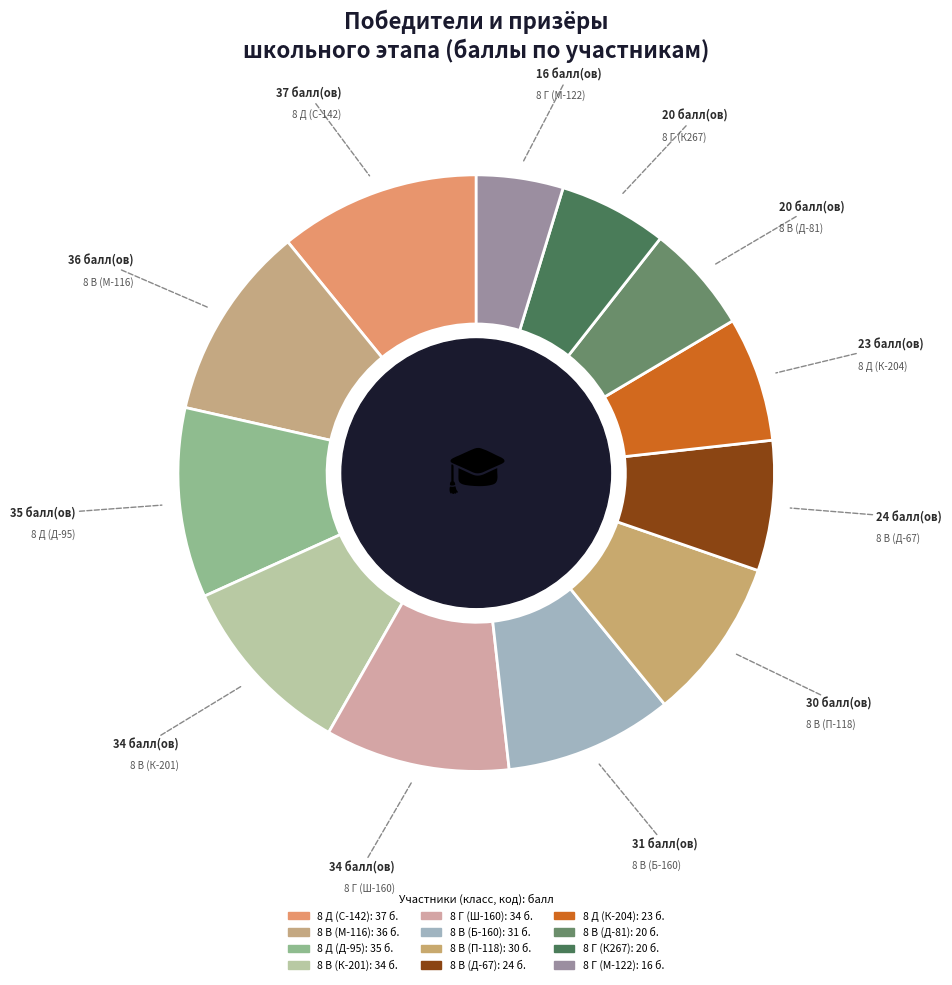

How much of the chart is everything except 8 В (К-201)?

90.0%